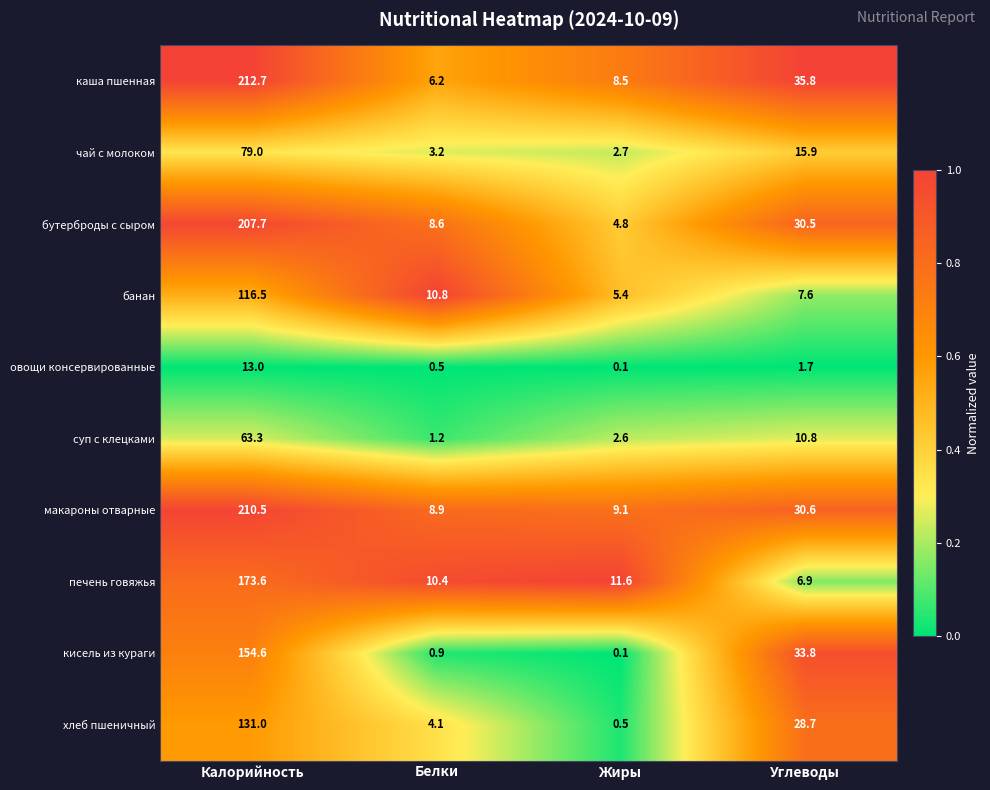

What is the difference between the макароны отварные values at Белки and Углеводы?

21.7